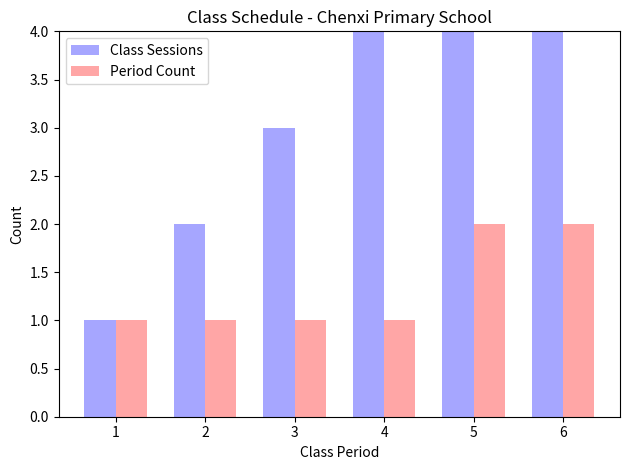

What is the value of the Class Sessions bar at the 4th from the left?

4